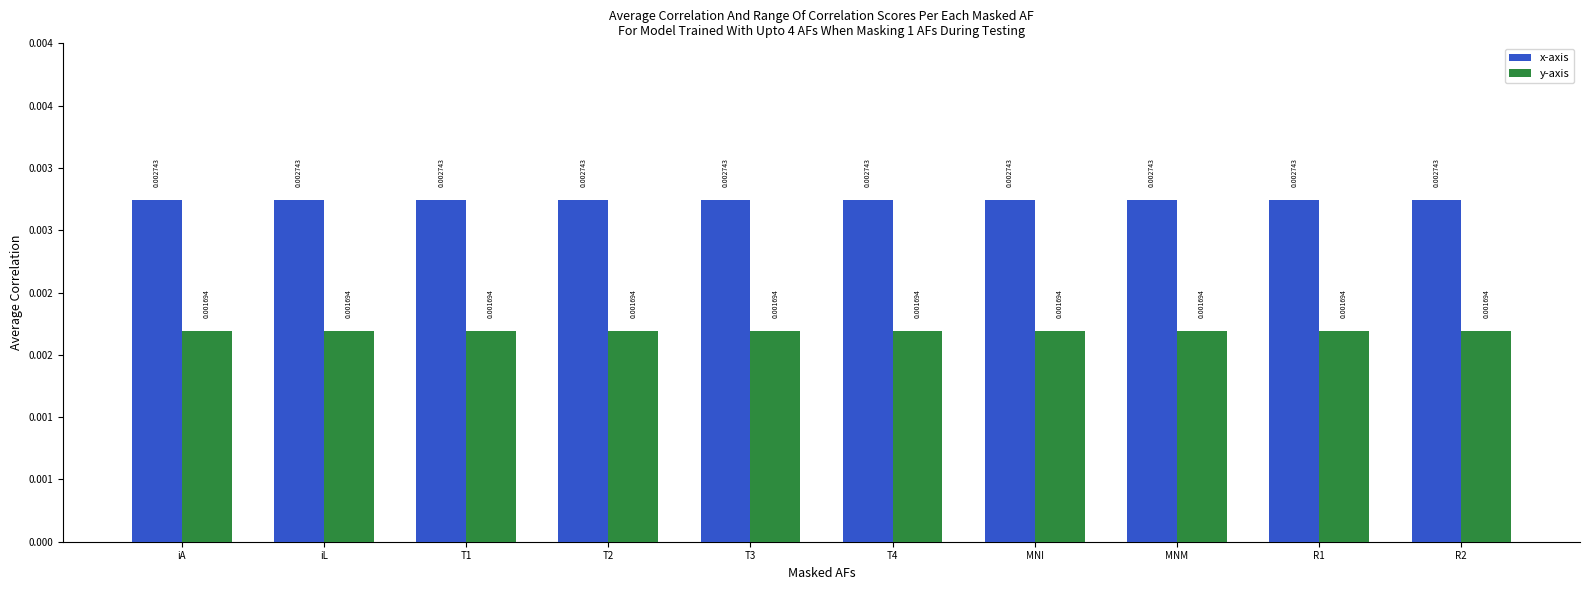

Rank the series by their maximum value, from lowest to highest.

y-axis, x-axis